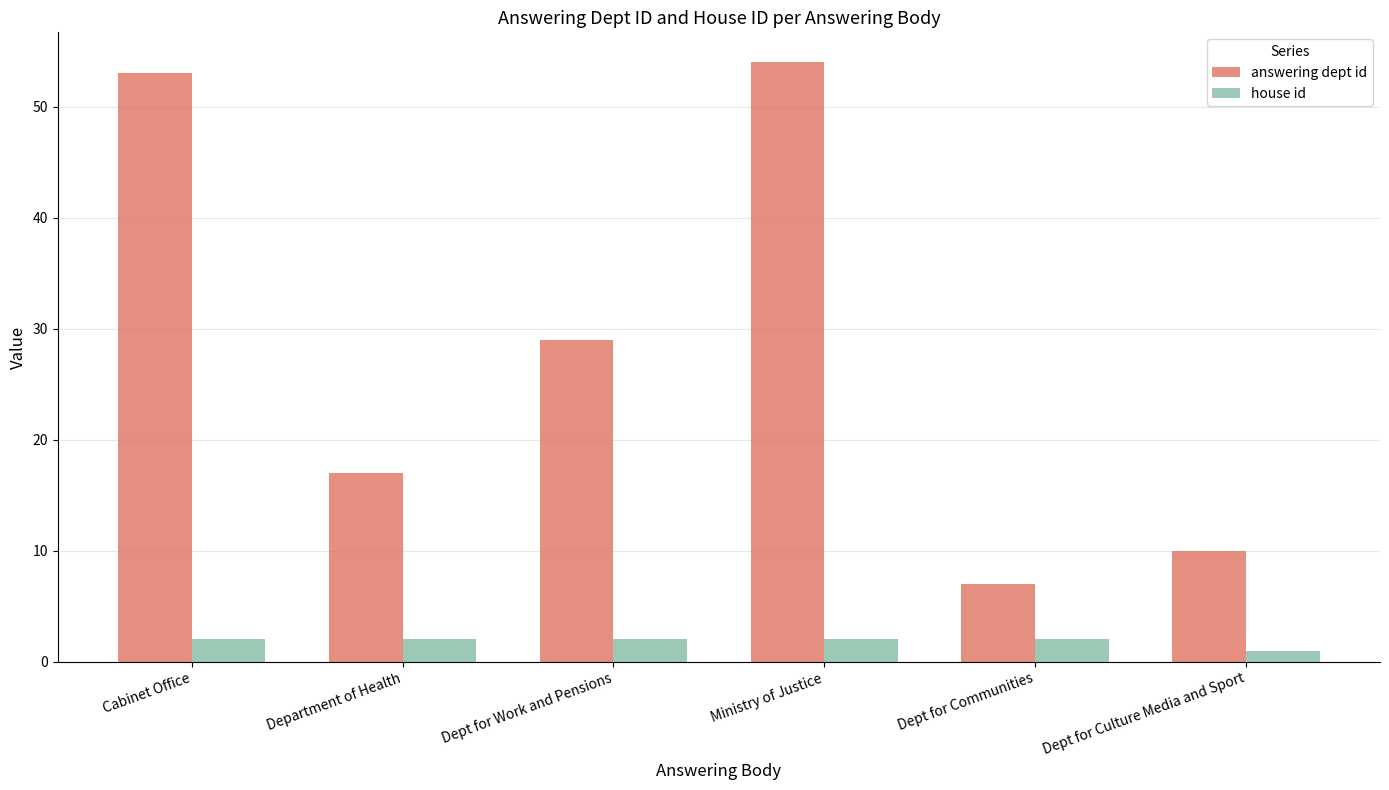

How many values in the answering dept id series are below 29?

3